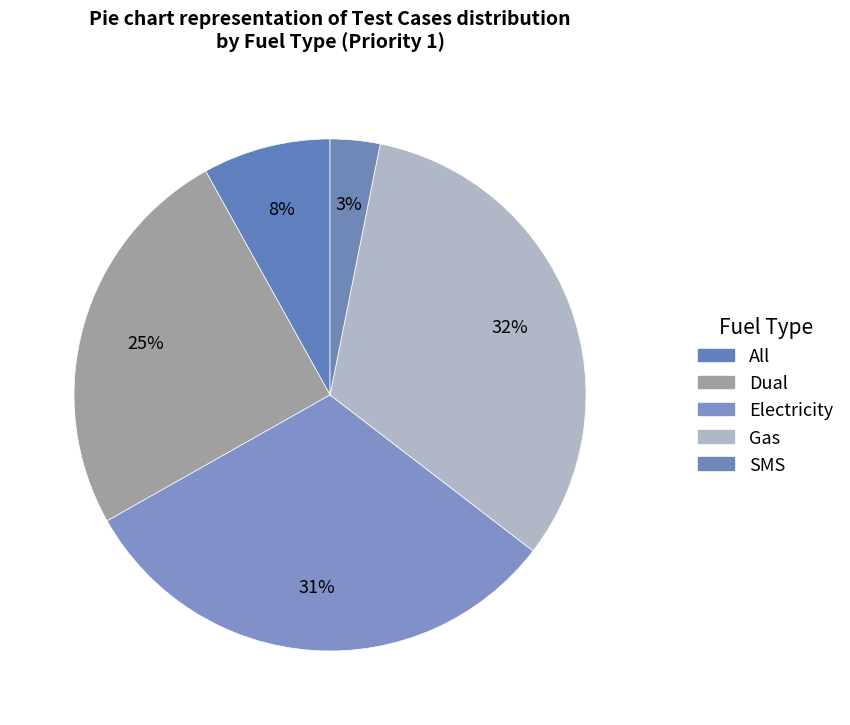

How many slices are in this pie chart?

5